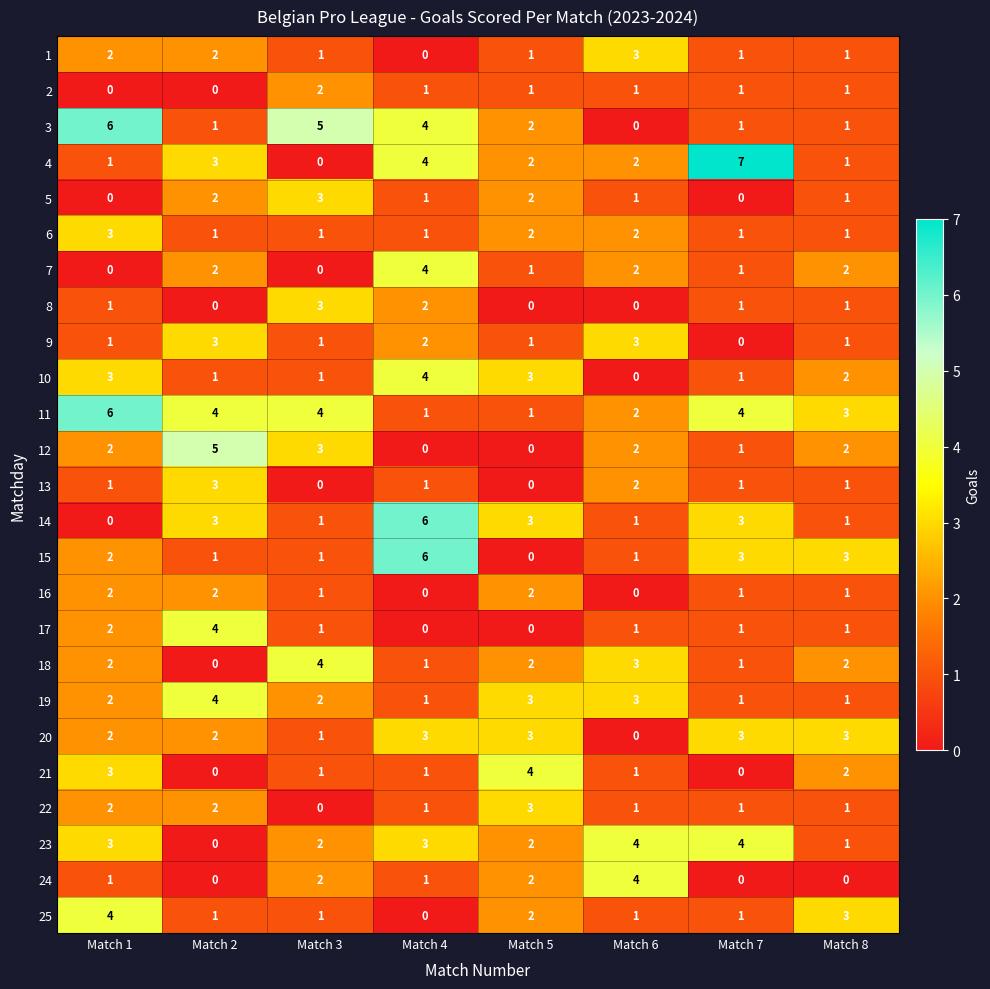

What is the sum of all 20 values?

17